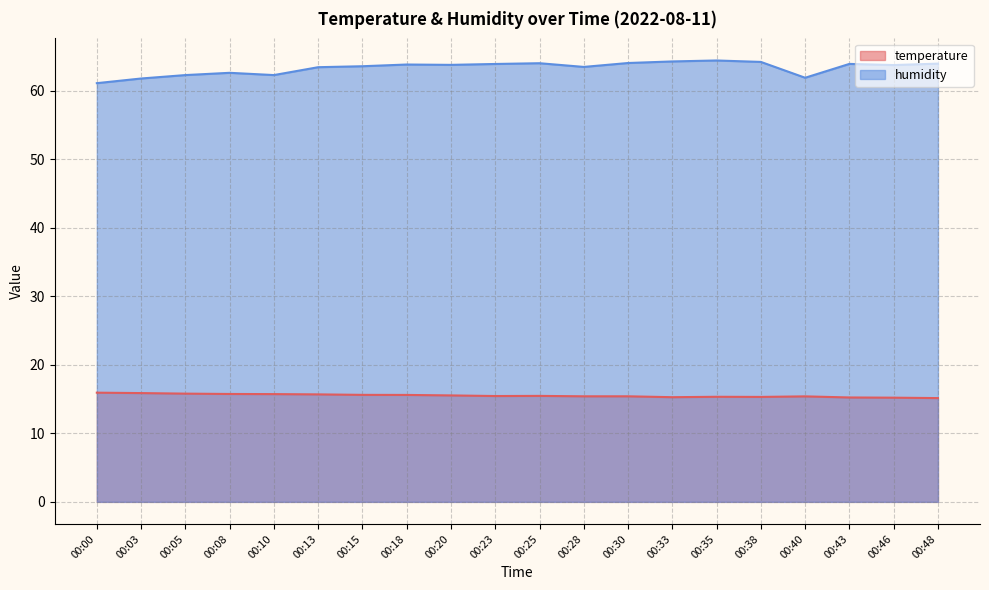

What is the value of the humidity point at the 20th from the left?

63.9